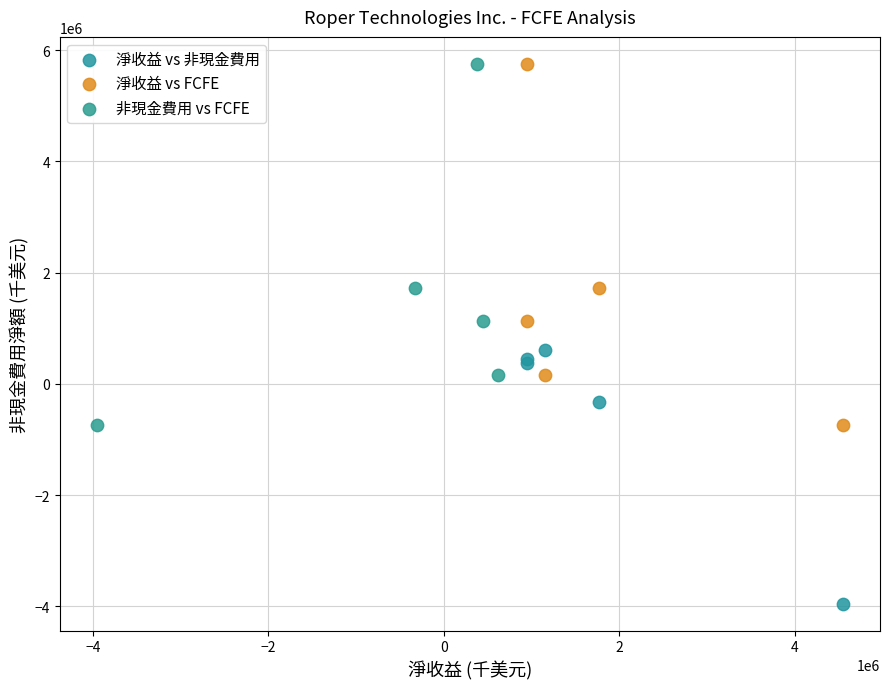

What are all the series names shown in the legend?

淨收益 vs 非現金費用, 淨收益 vs FCFE, 非現金費用 vs FCFE